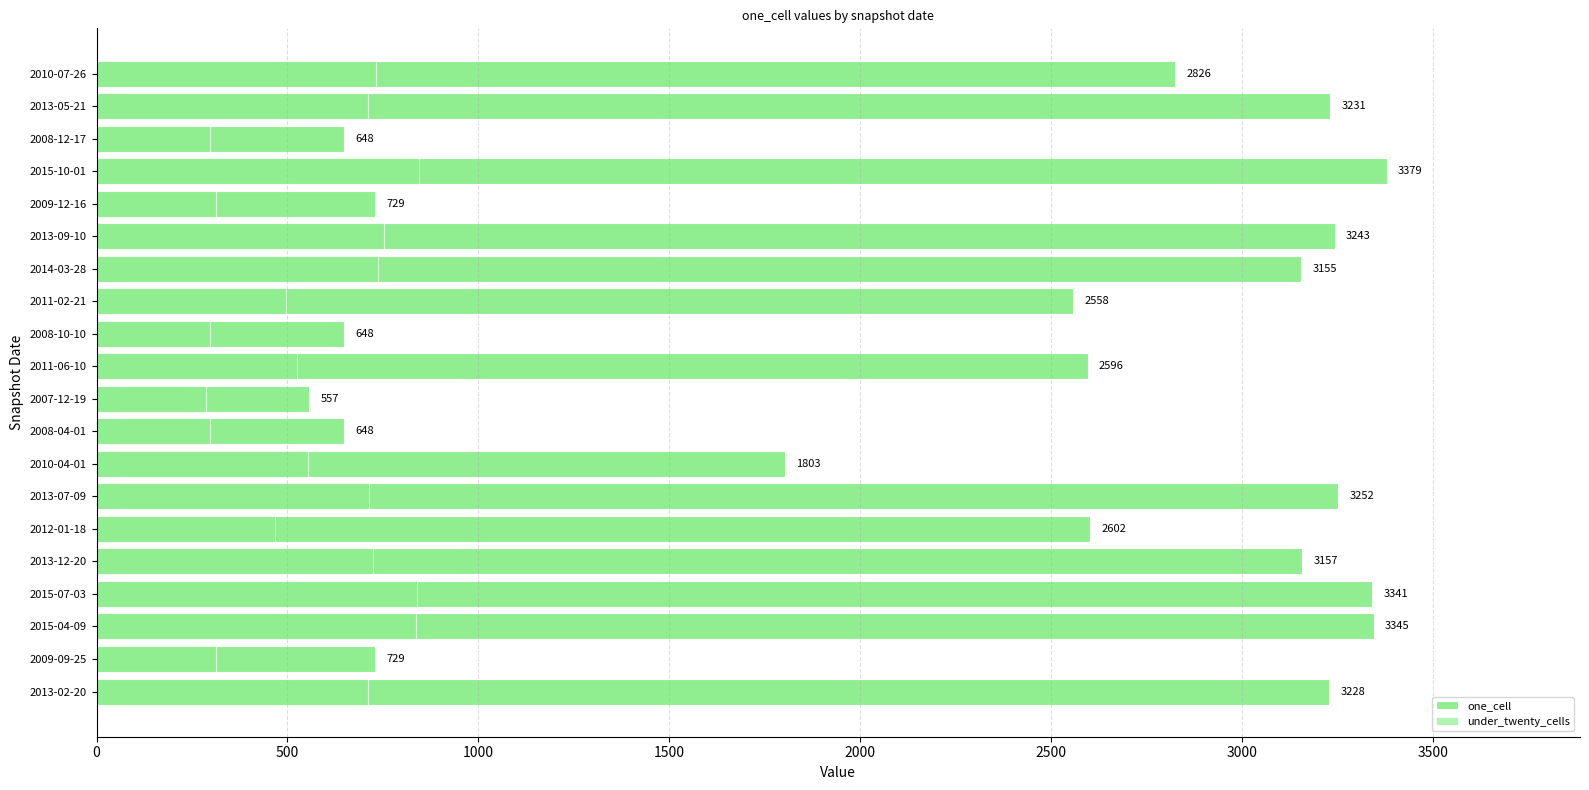

What is the difference between the maximum and minimum values in the one_cell series?

2822